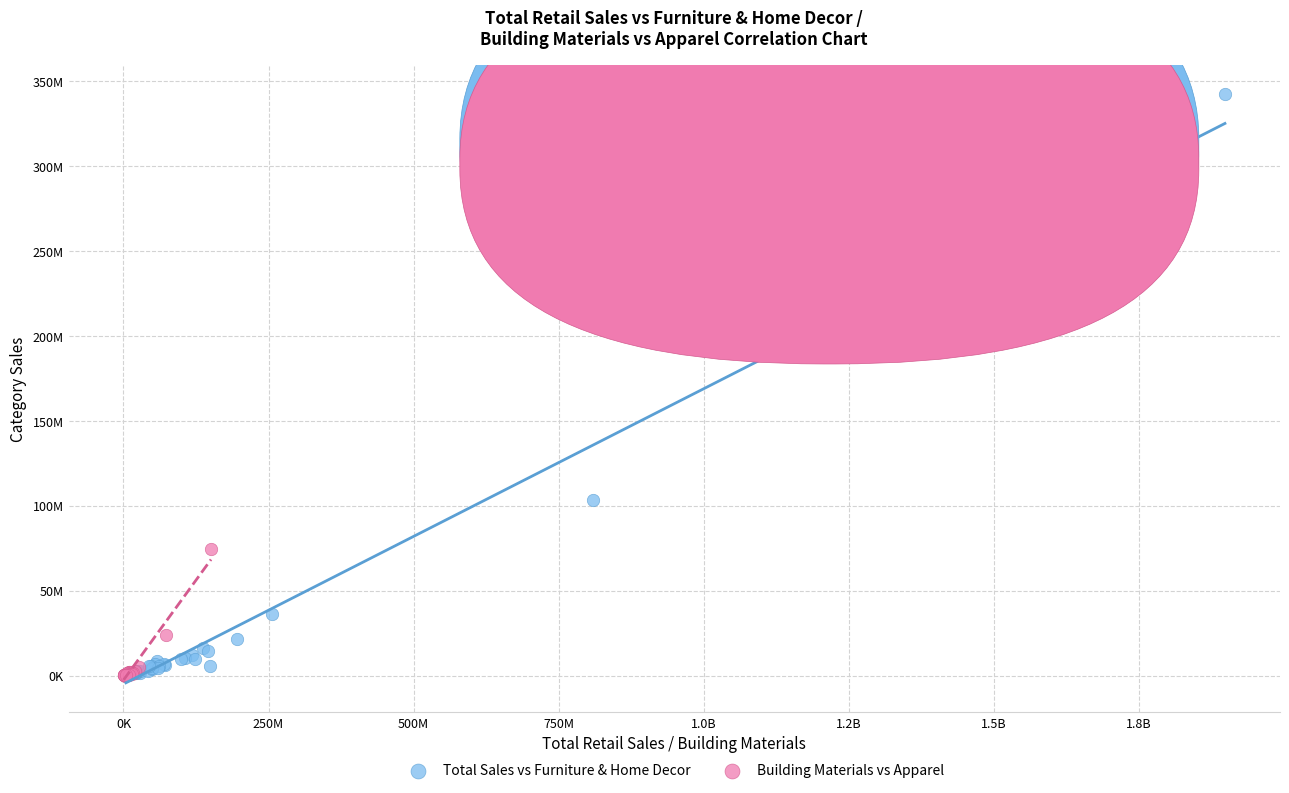

What are all the series names shown in the legend?

Total Sales vs Furniture & Home Decor, Building Materials vs Apparel